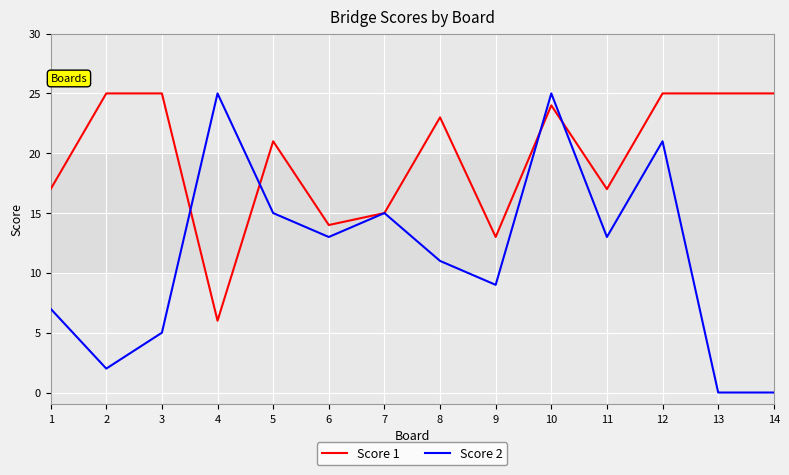

Which series changed the most between 12 and 14?

Score 2